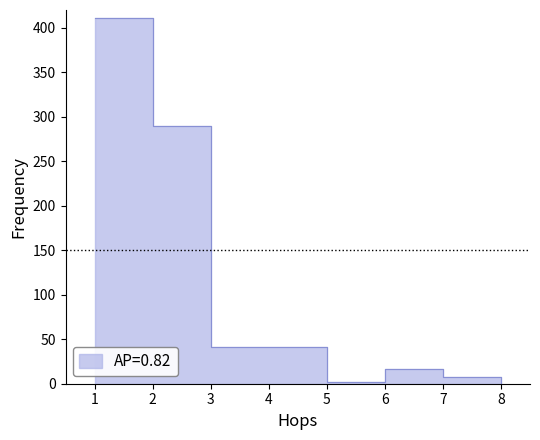

How many lines are shown in the chart?

1